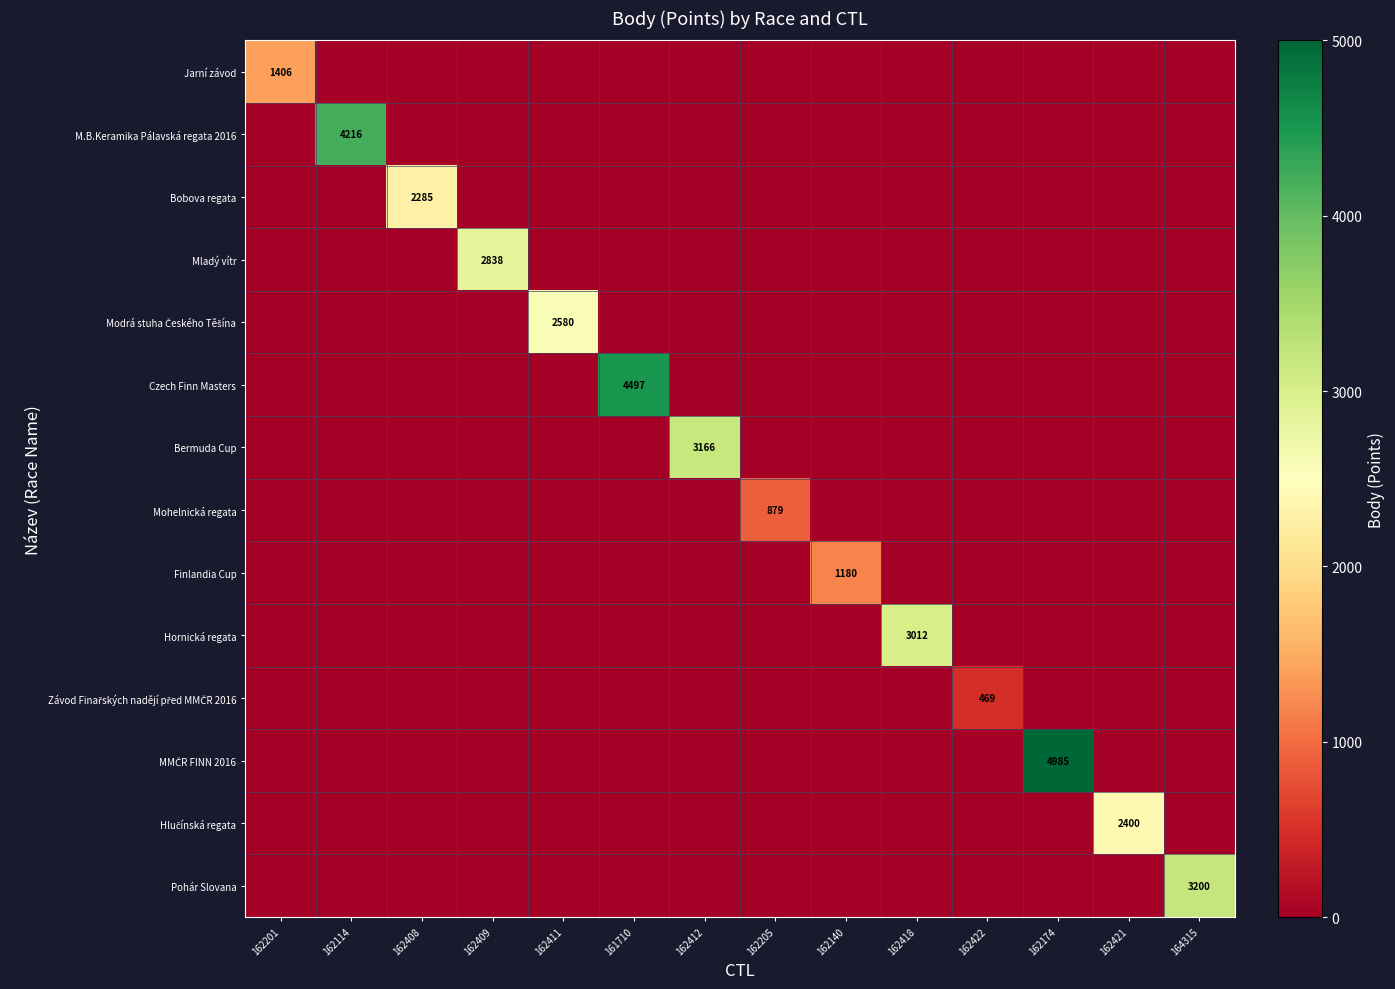

Where is Bermuda Cup nearest to the value 1583?

162201